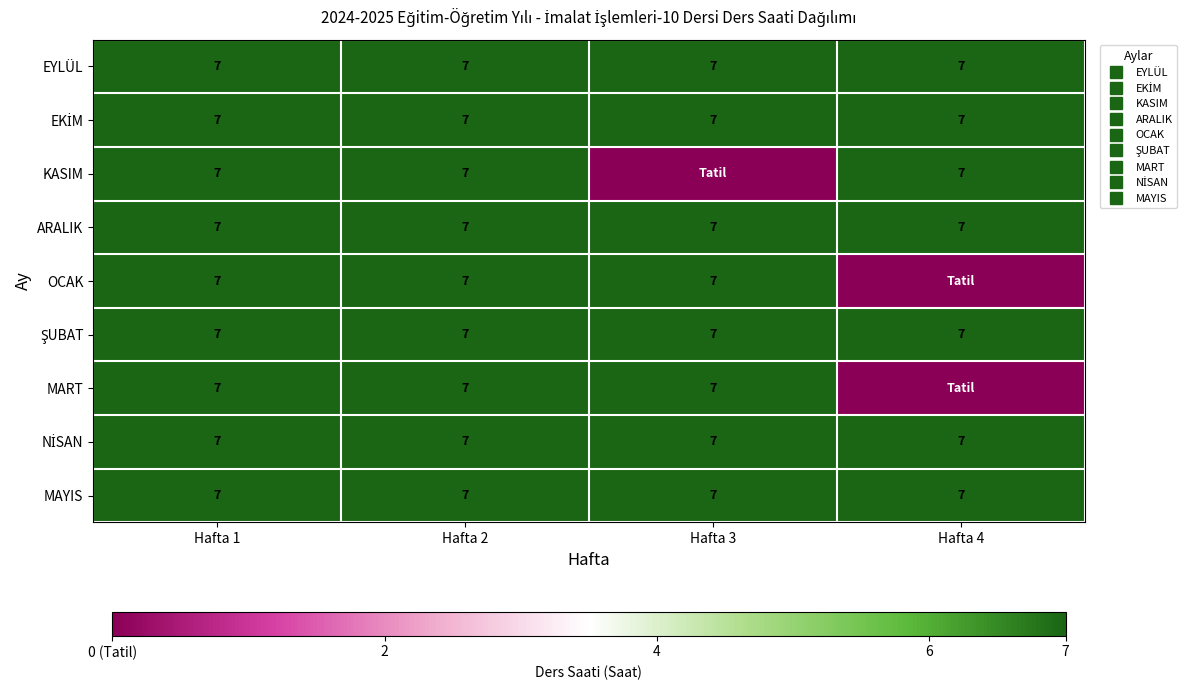

What value does the MAYIS series have at Hafta 3?

7